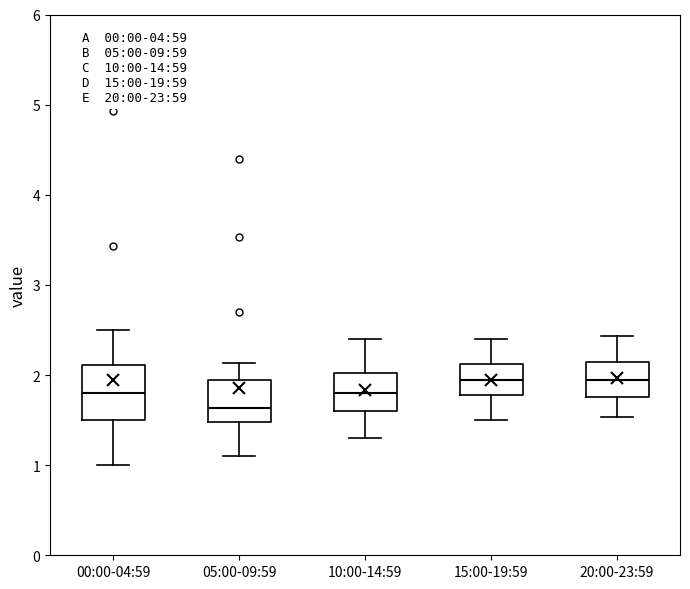

Reading left to right, read every box against the y-axis: the position of its median line, the range the box covers, and the ends of its whiskers. The values are not printed on the chart, so give them approximately, as read against the axis.

00:00-04:59: median 1.8, box 1.5 to 2.1, whiskers 1.0 to 2.5
05:00-09:59: median 1.6, box 1.5 to 1.9, whiskers 1.1 to 2.1
10:00-14:59: median 1.8, box 1.6 to 2.0, whiskers 1.3 to 2.4
15:00-19:59: median 2.0, box 1.8 to 2.1, whiskers 1.5 to 2.4
20:00-23:59: median 2.0, box 1.8 to 2.1, whiskers 1.5 to 2.4